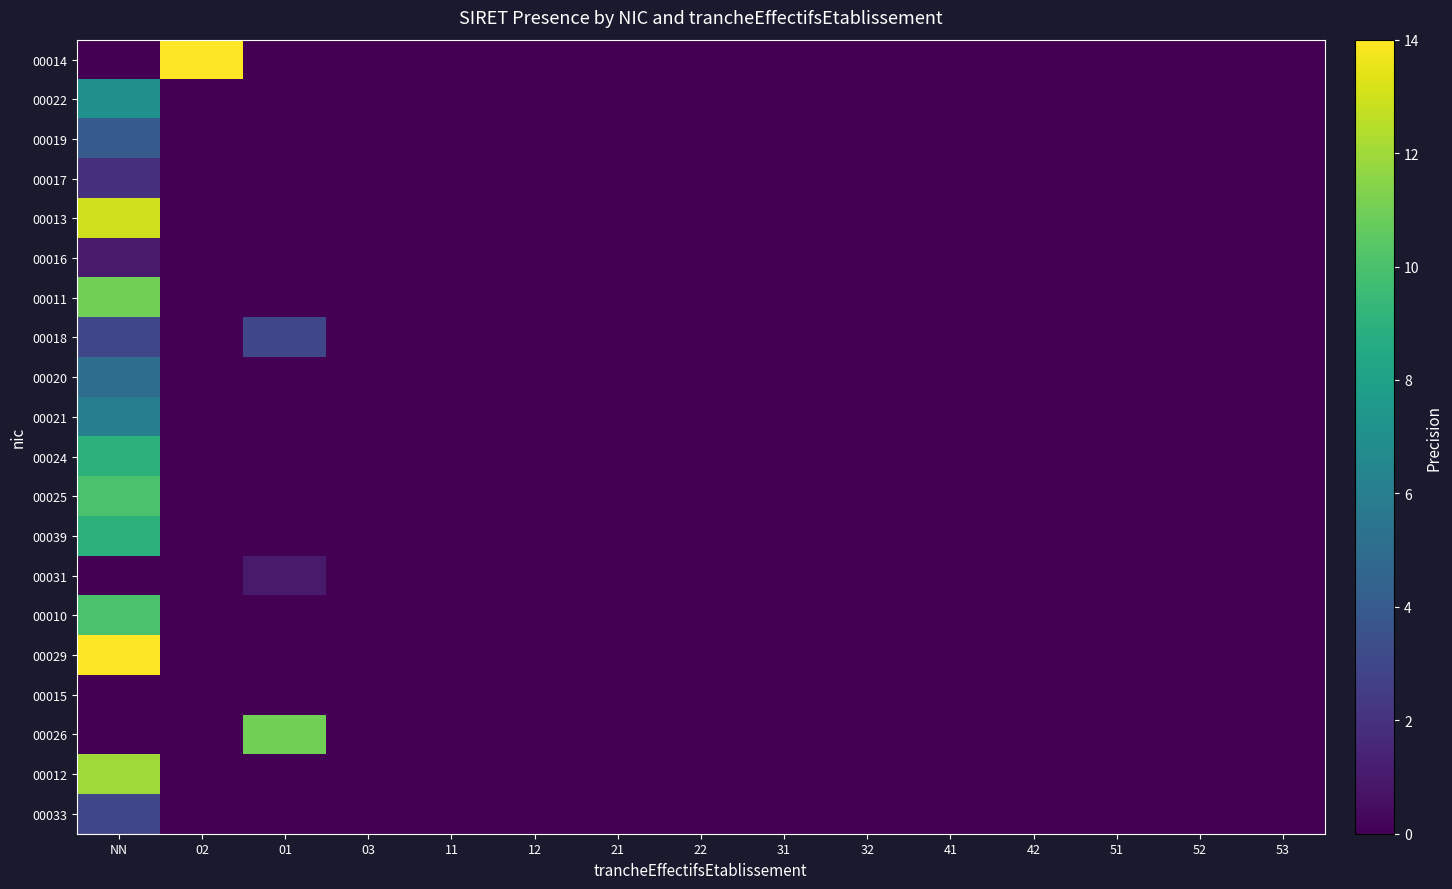

List the series in order of their peak value, highest first.

00014, 00029, 00013, 00012, 00011, 00026, 00025, 00010, 00024, 00039, 00022, 00021, 00020, 00019, 00018, 00033, 00017, 00016, 00031, 00015